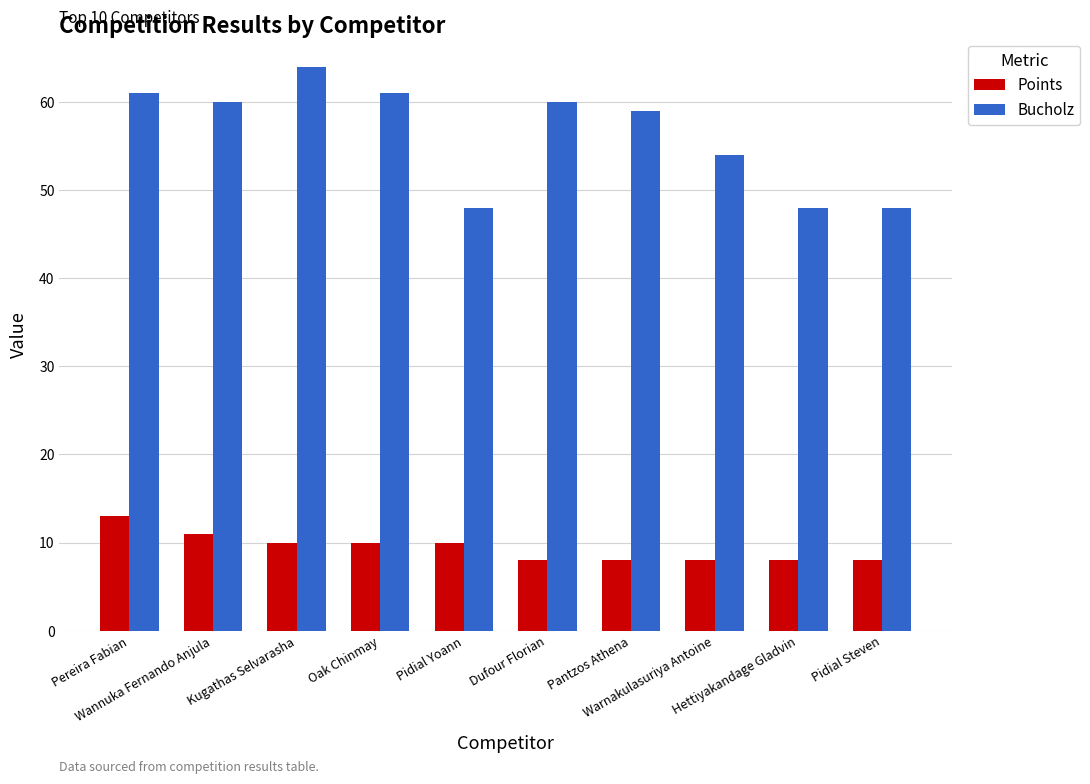

Between Oak Chinmay and Hettiyakandage Gladvin, which series saw the biggest shift?

Bucholz